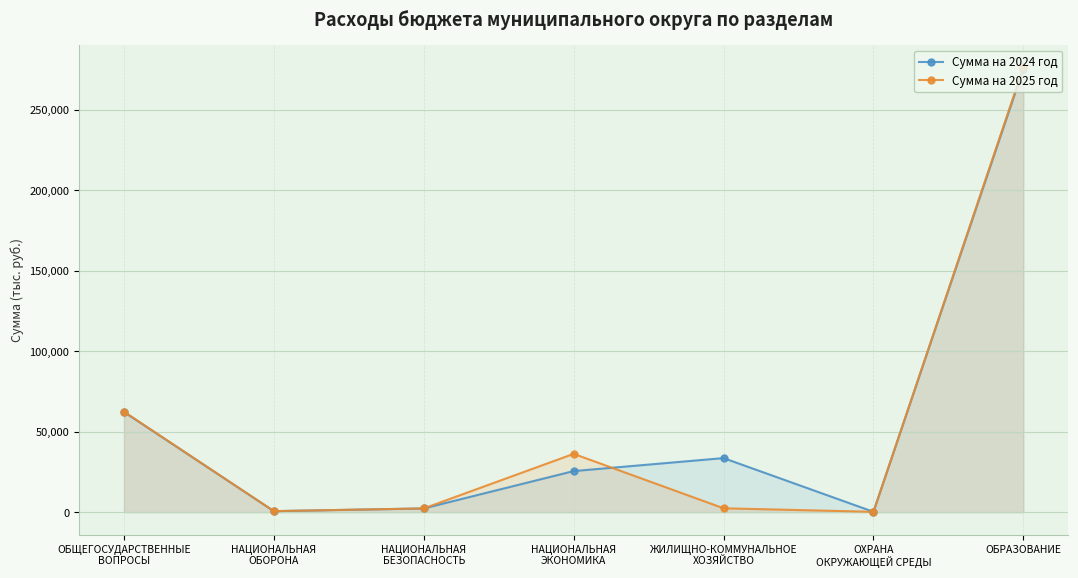

List the series in order of their peak value, lowest first.

Сумма на 2024 год, Сумма на 2025 год